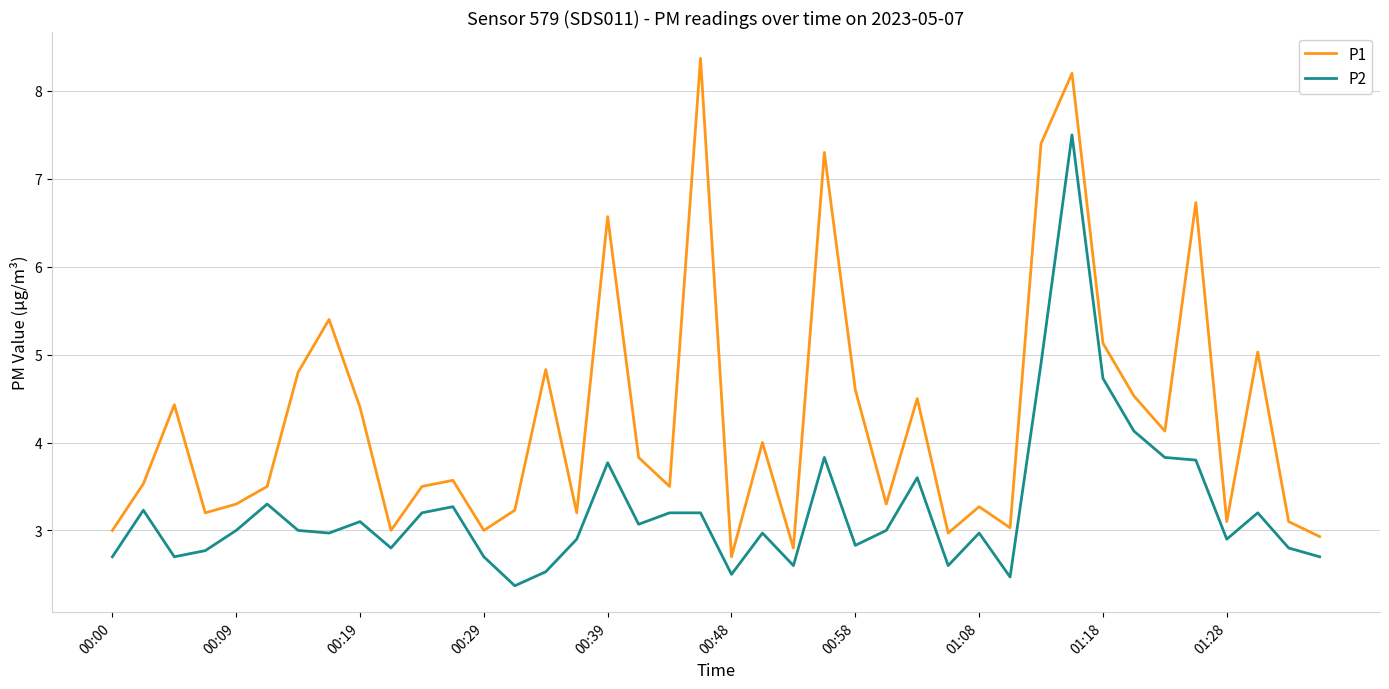

Which series has the widest spread of values?

P1